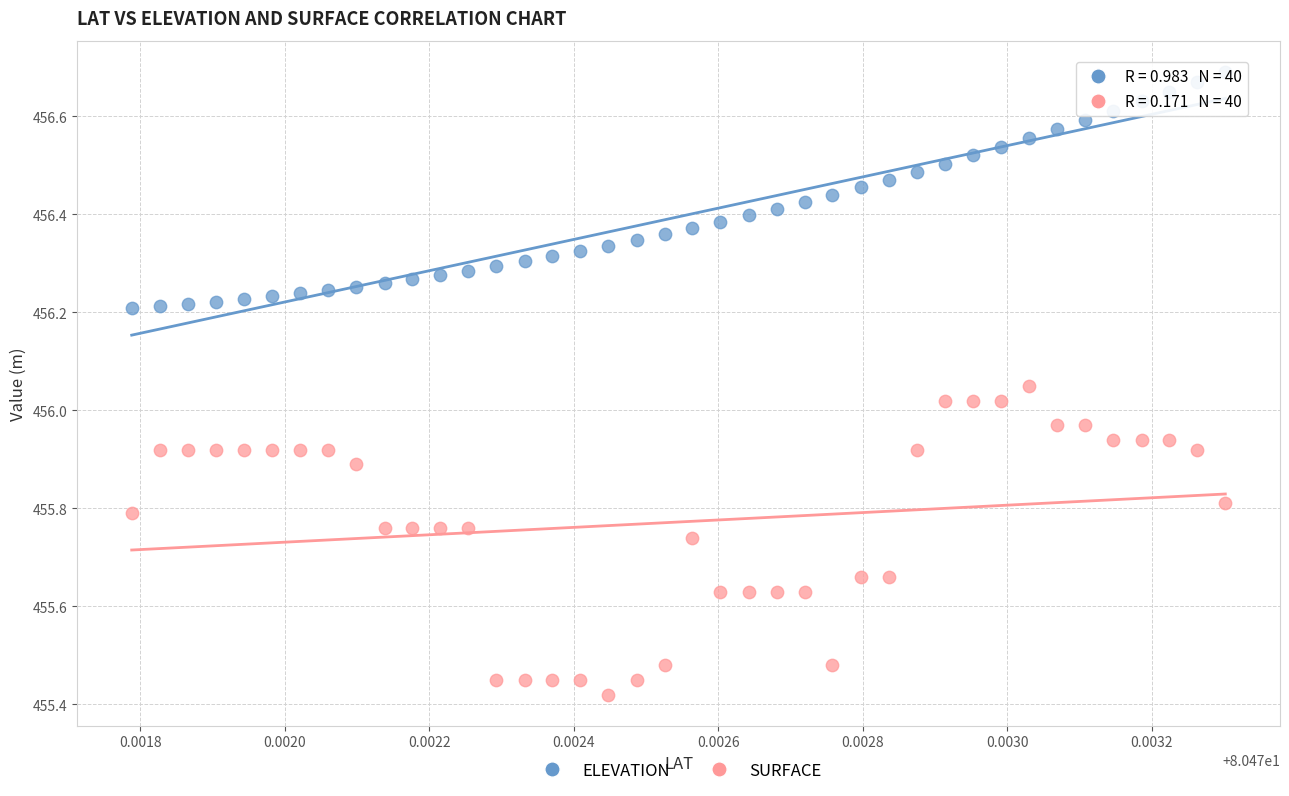

Which series has the largest Y range (max minus min)?

SURFACE